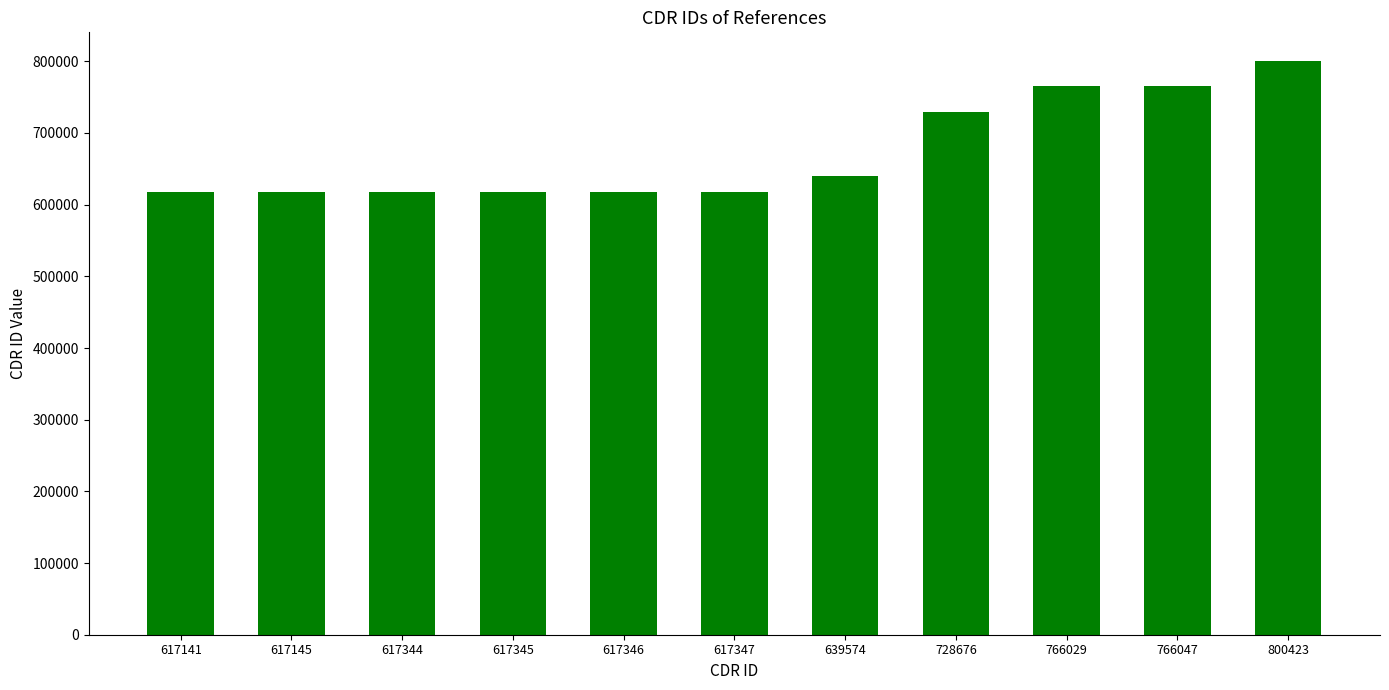

Which label corresponds to the largest value in the chart?

800423